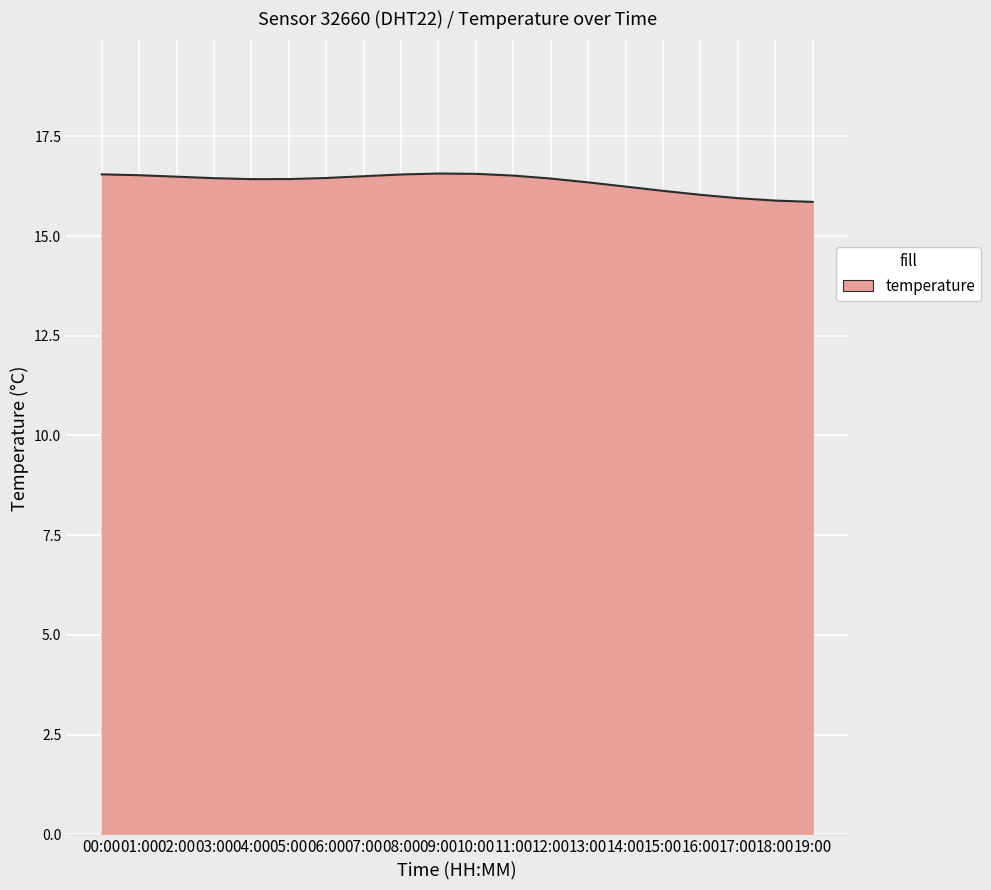

What is the greatest value displayed?

16.6